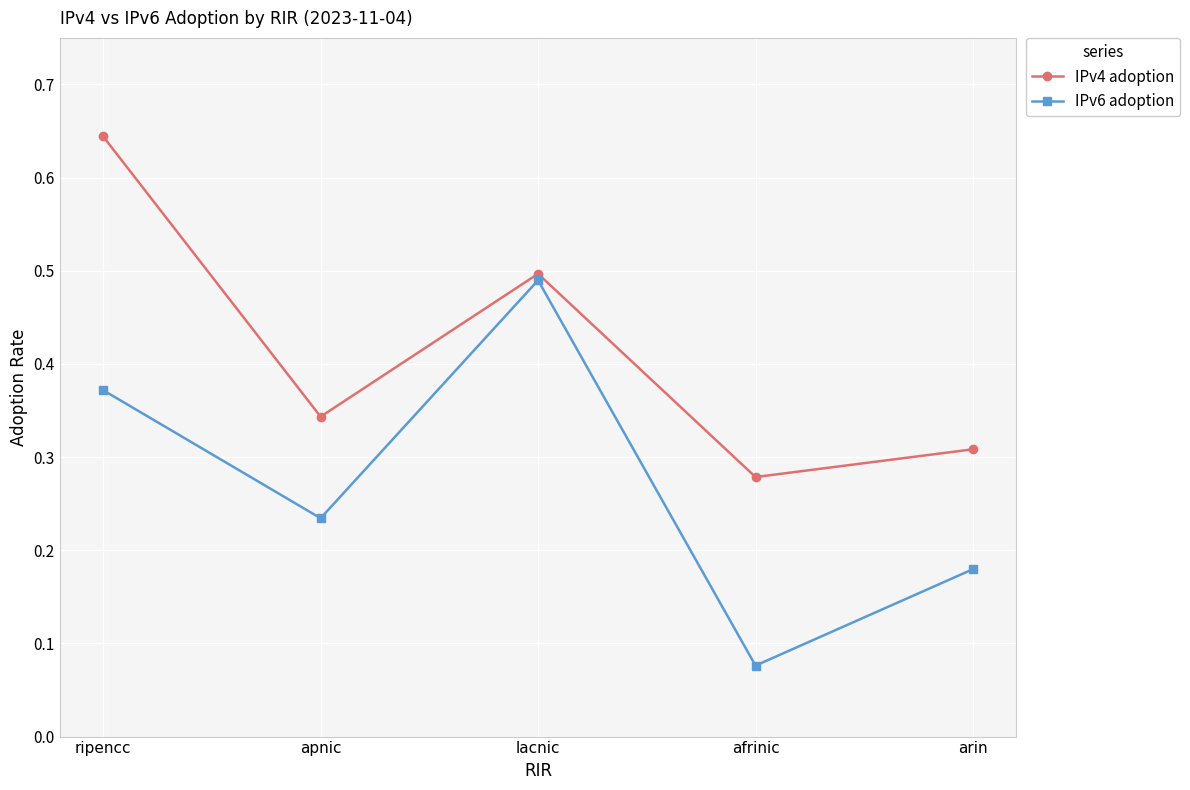

True or false: IPv6 adoption and IPv4 adoption cross at least once.

False